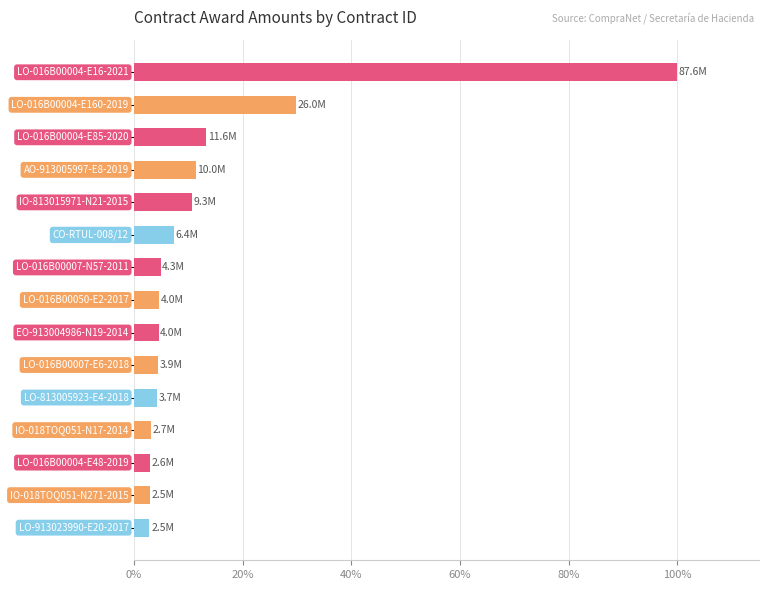

Does the chart contain any negative values?

No